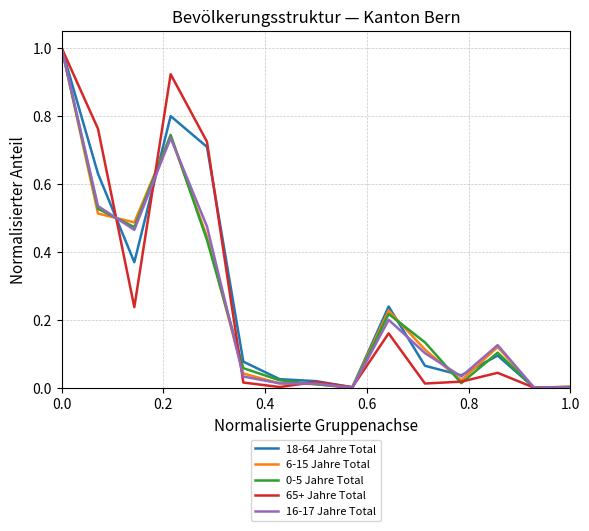

What is the maximum value for 6-15 Jahre Total?

1.0